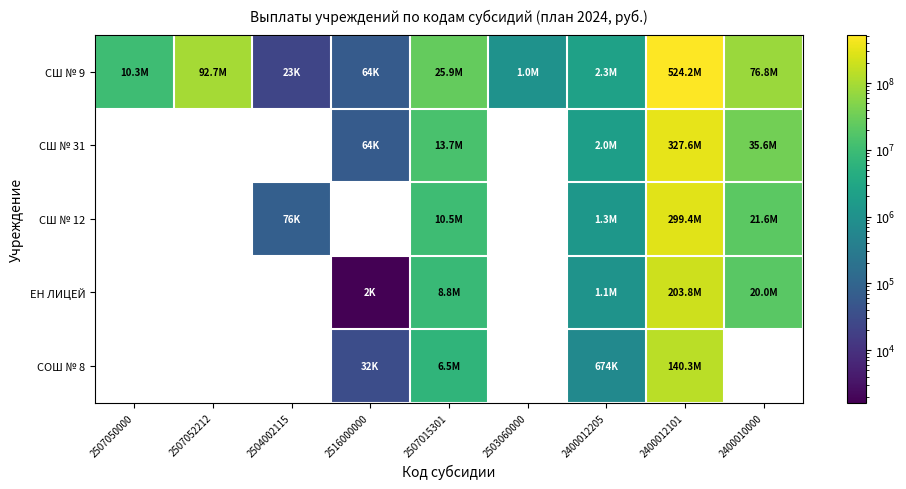

Where is СШ № 9 nearest to the value 262095402?

2507052212